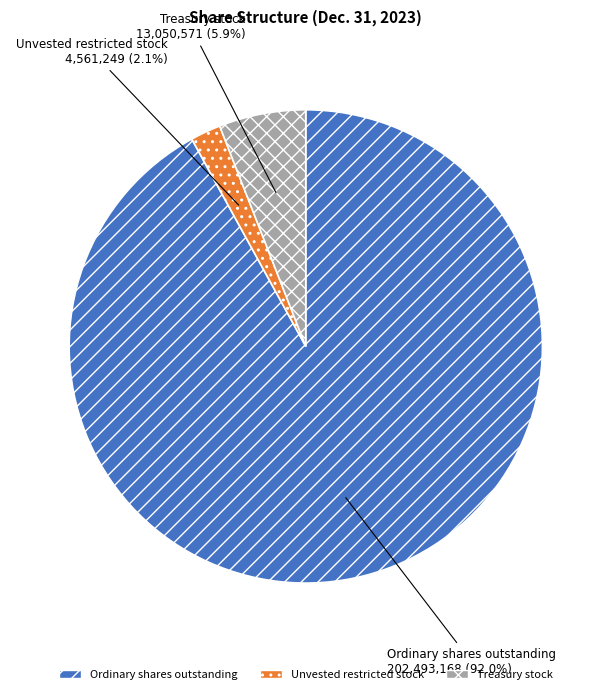

What is the smallest slice in the pie chart?

Unvested restricted stock